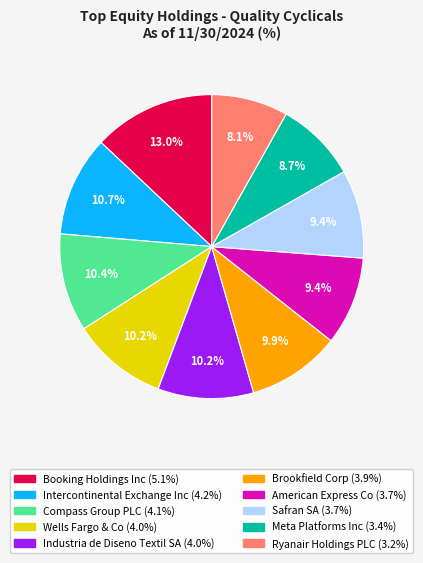

True or false: Industria de Diseno Textil SA accounts for 10% of the total.

True